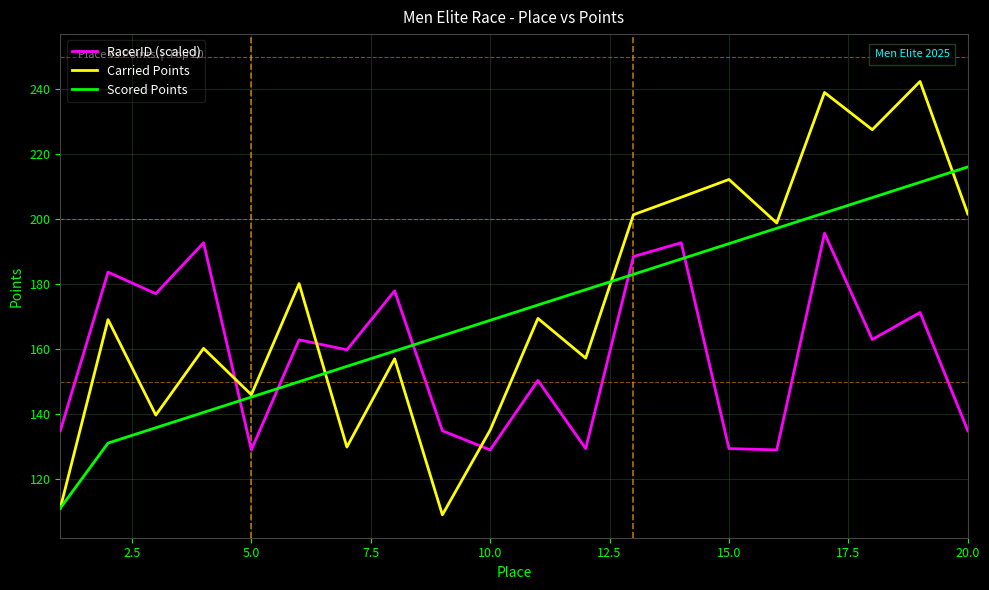

True or false: Carried Points and RacerID (scaled) intersect in this chart.

True